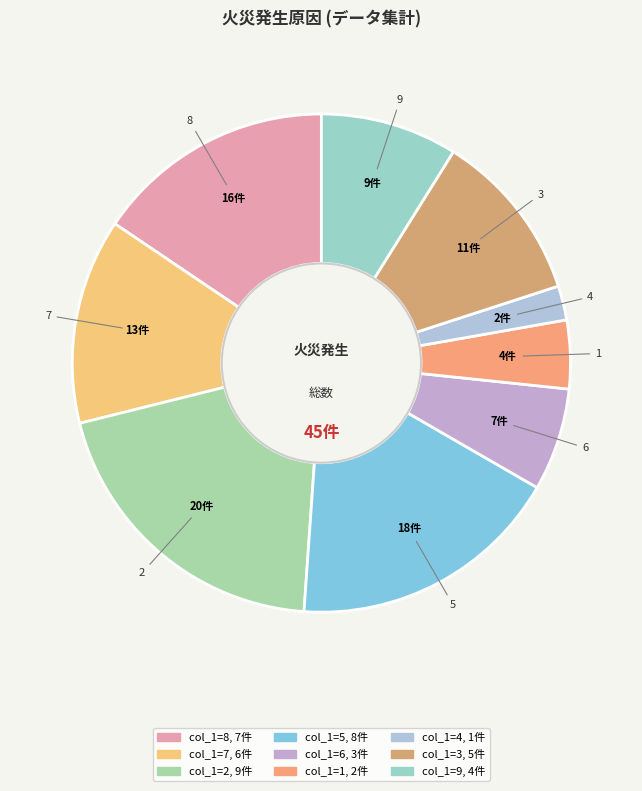

Which category has the smallest portion of the pie?

4